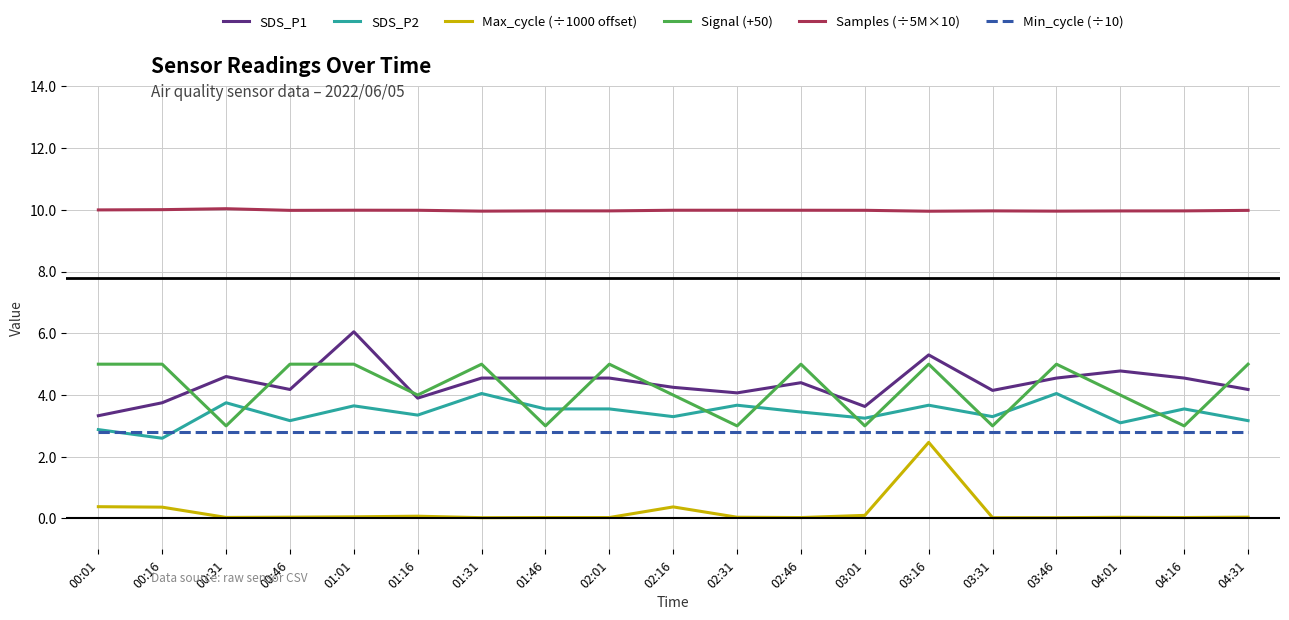

How many values in the SDS_P2 series are below 3?

2